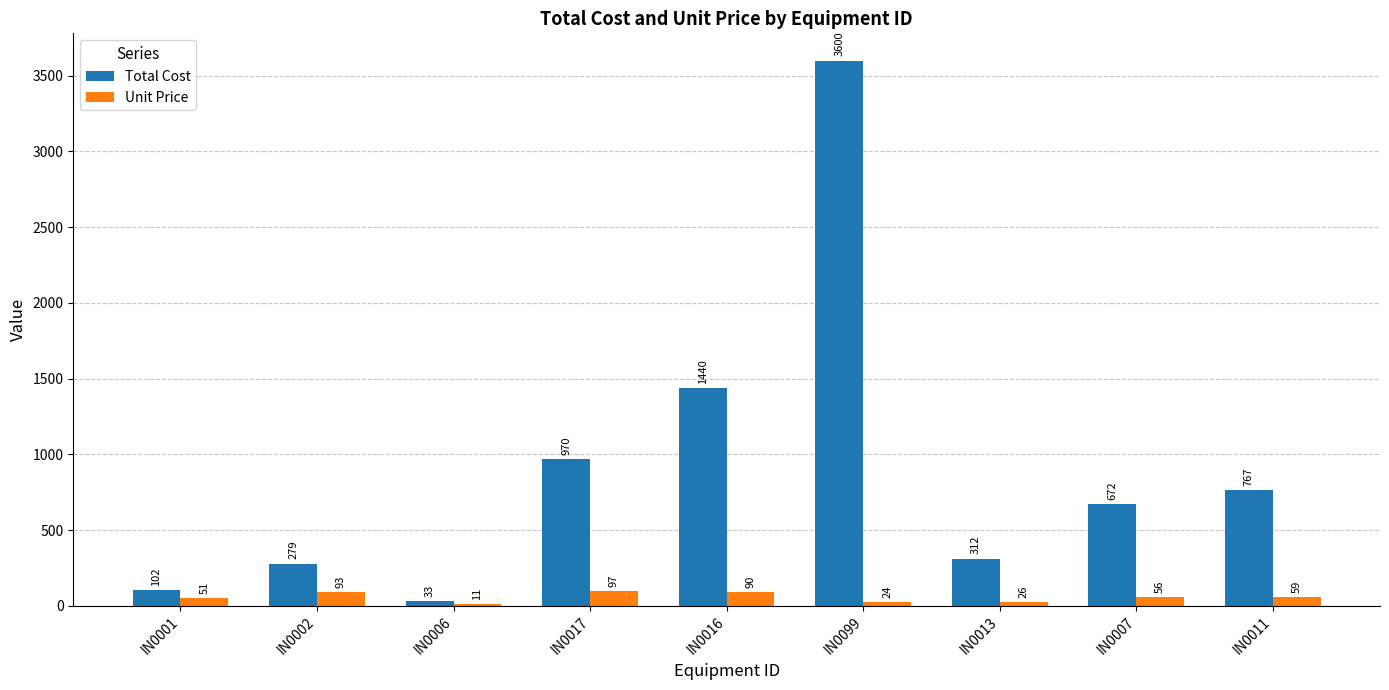

Is it true that Total Cost equals 301 at IN0017?

False